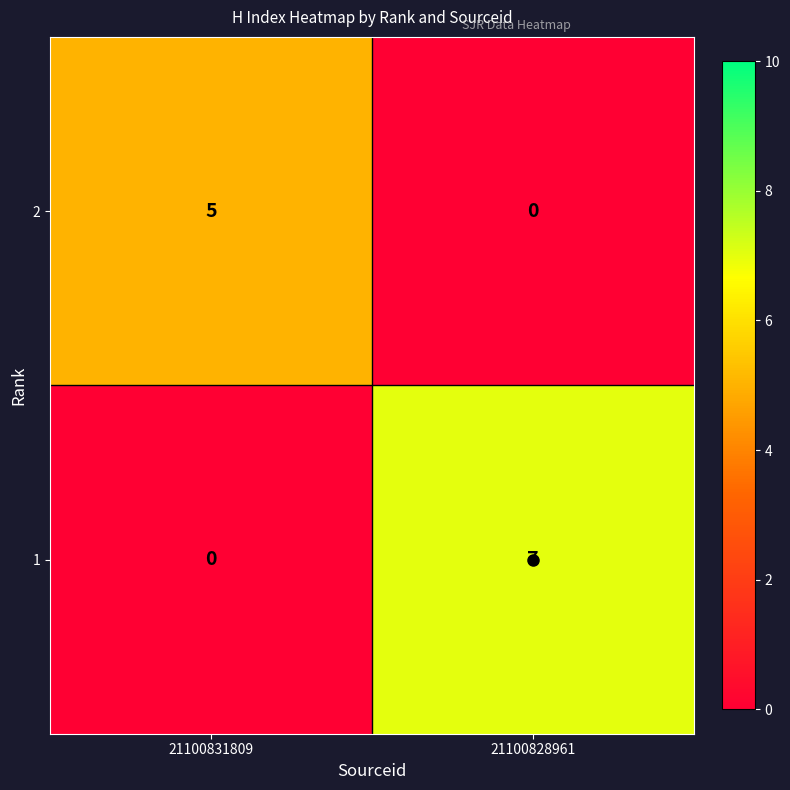

At which category is the sum across all series the highest?

21100828961